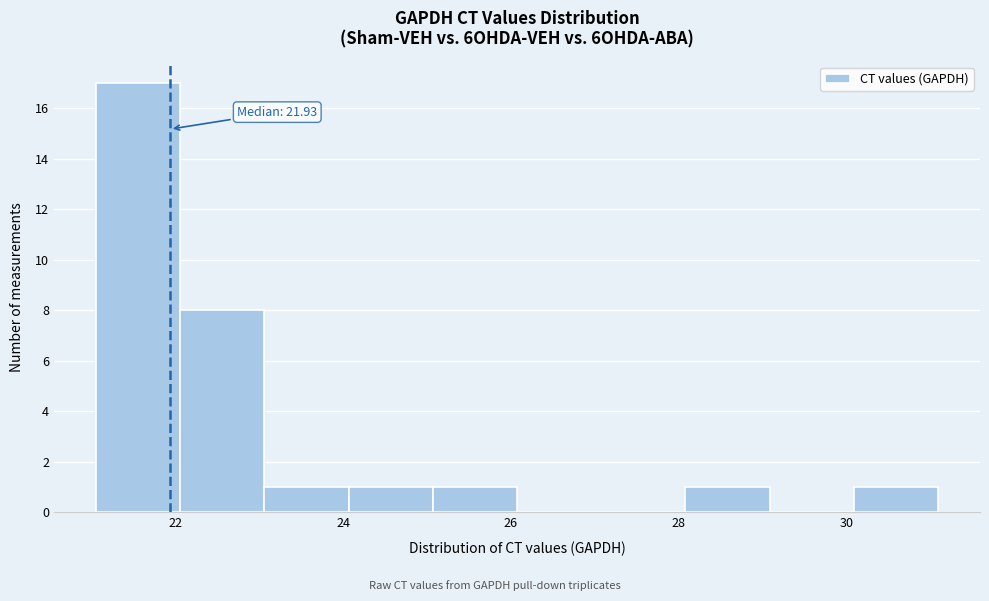

Over which range of the x-axis is the bar tallest?

21 to 22